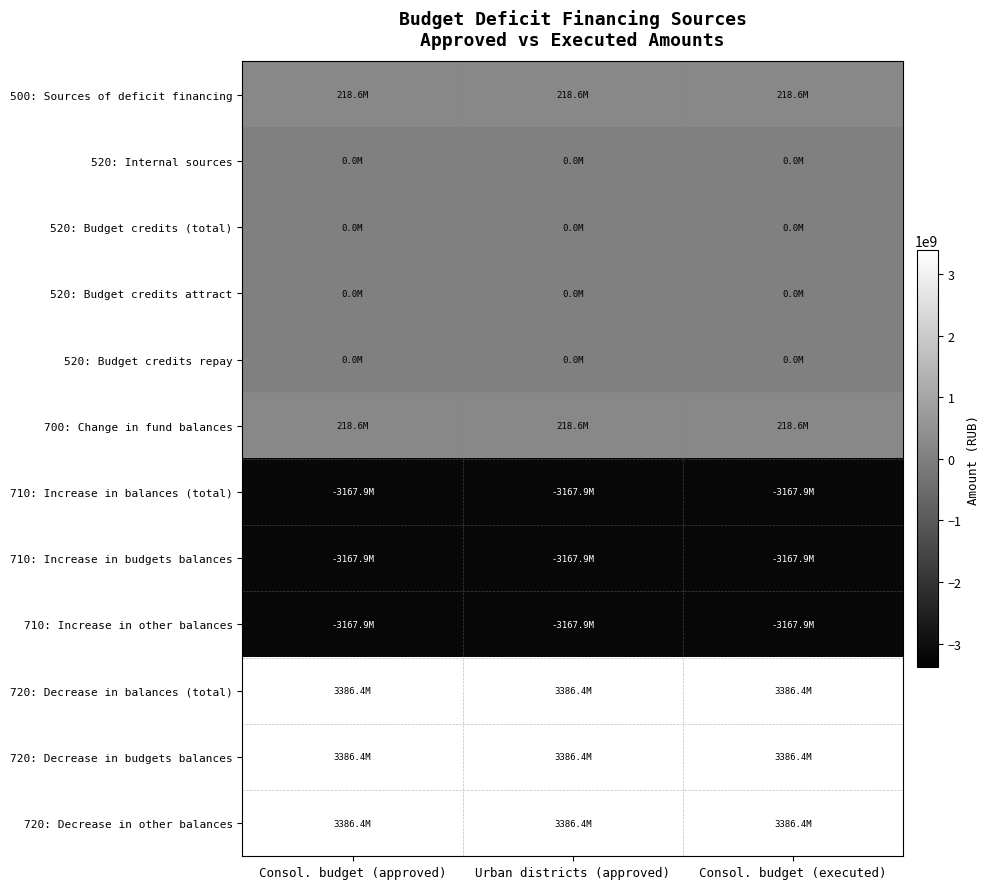

How many series are shown in this chart?

12